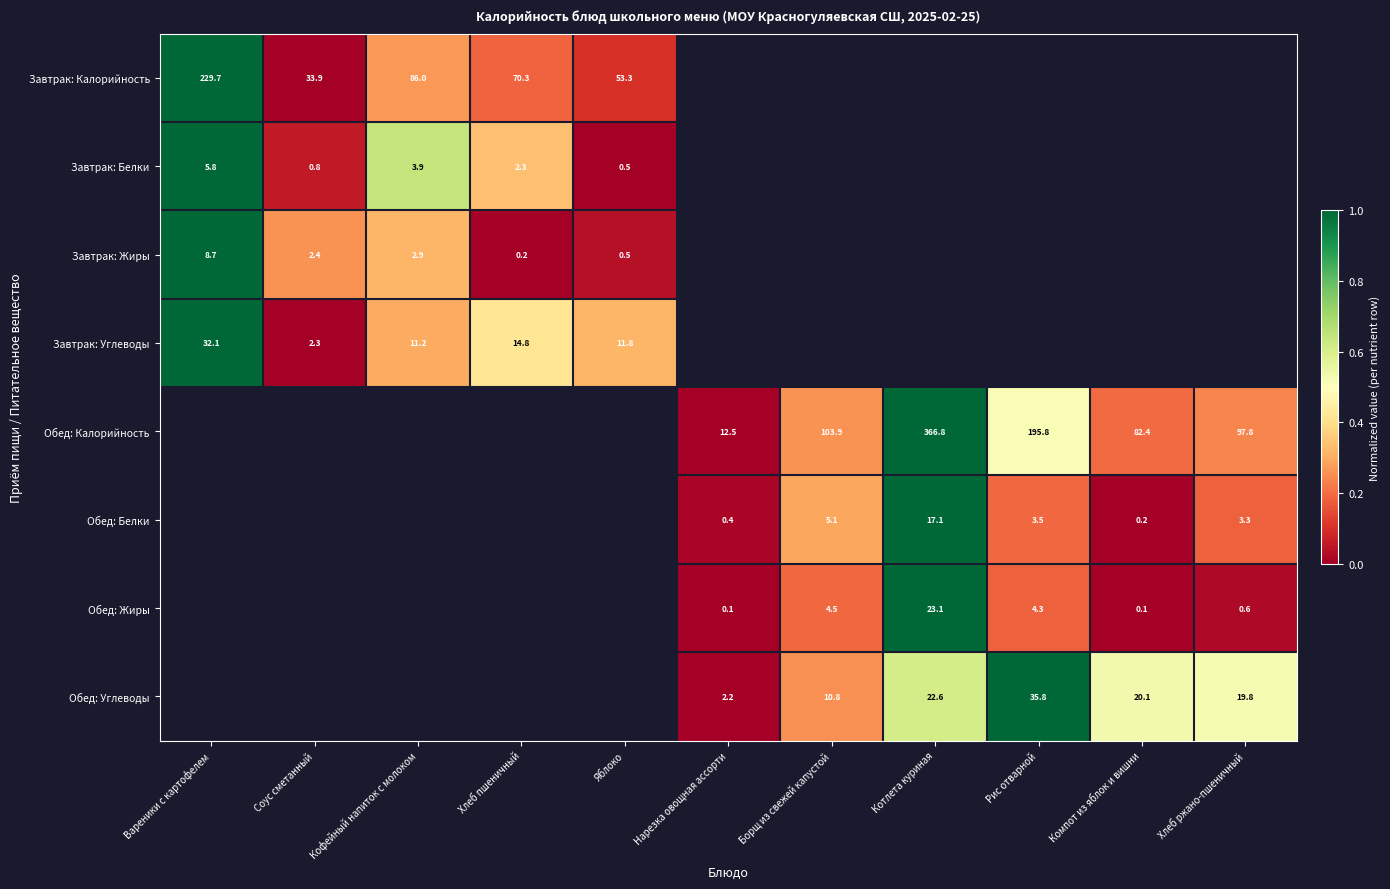

The Завтрак: Калорийность series shows 51.0 at Кофейный напиток с молоком. True or false?

False